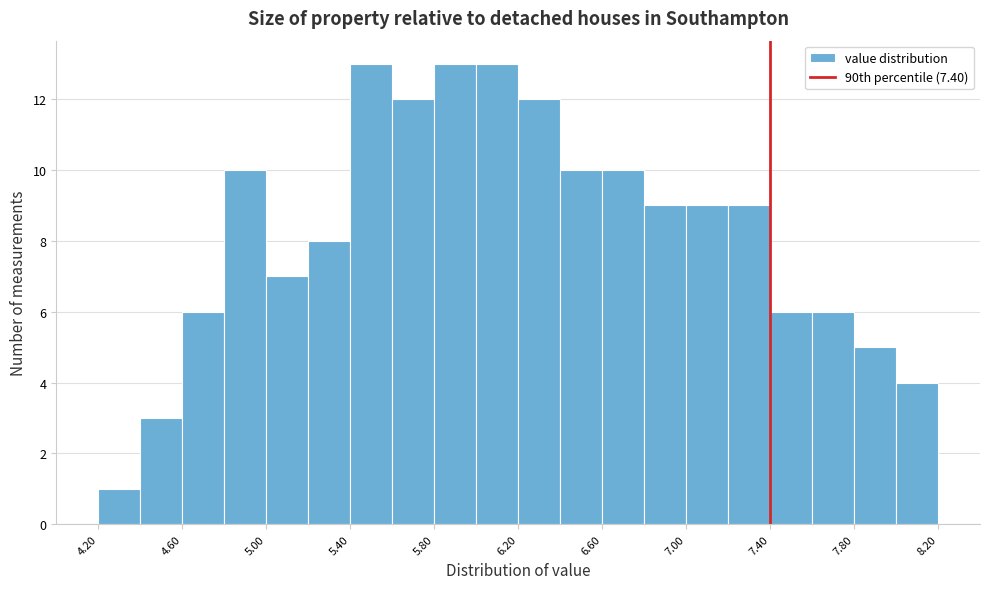

Reading left to right, list every bar in this chart as the range it spans on the x-axis followed by its height. The values are not printed on the chart, so give them approximately, as read against the axis.

4.2 to 4.4: 1
4.4 to 4.6: 3
4.6 to 4.8: 6
4.8 to 5.0: 10
5.0 to 5.2: 7
5.2 to 5.4: 8
5.4 to 5.6: 13
5.6 to 5.8: 12
5.8 to 6.0: 13
6.0 to 6.2: 13
6.2 to 6.4: 12
6.4 to 6.6: 10
6.6 to 6.8: 10
6.8 to 7.0: 9
7.0 to 7.2: 9
7.2 to 7.4: 9
7.4 to 7.6: 6
7.6 to 7.8: 6
7.8 to 8.0: 5
8.0 to 8.2: 4